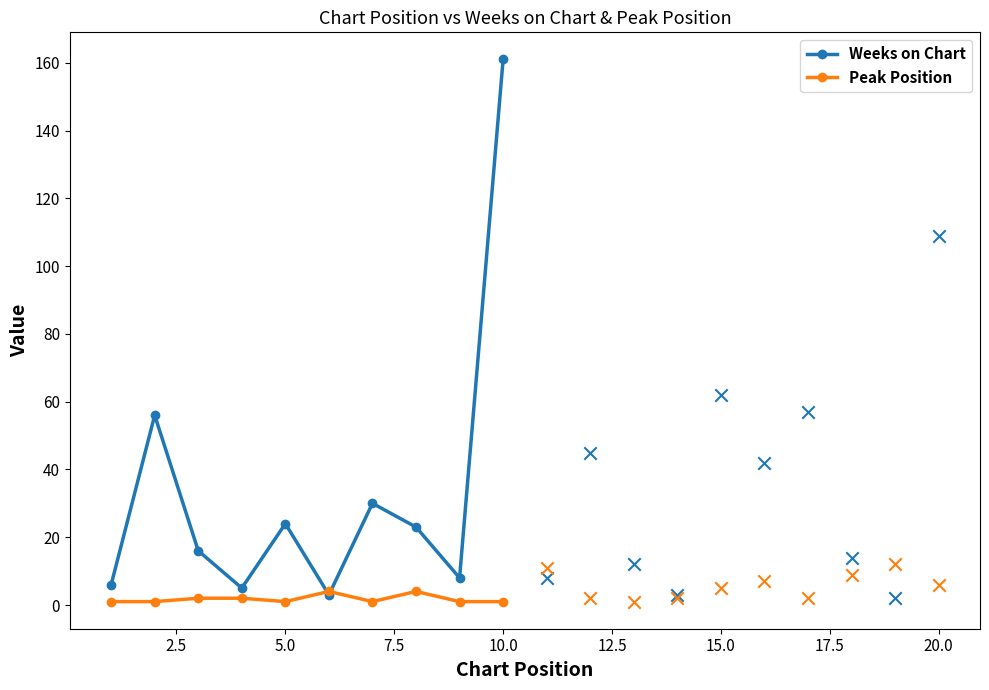

Which series reaches the maximum Y coordinate?

Weeks on Chart